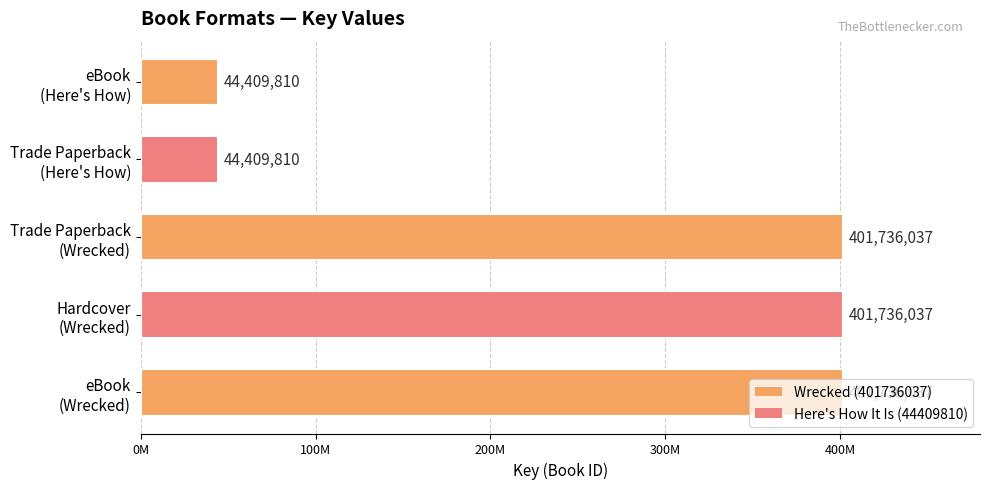

Are the bars horizontal?

Yes